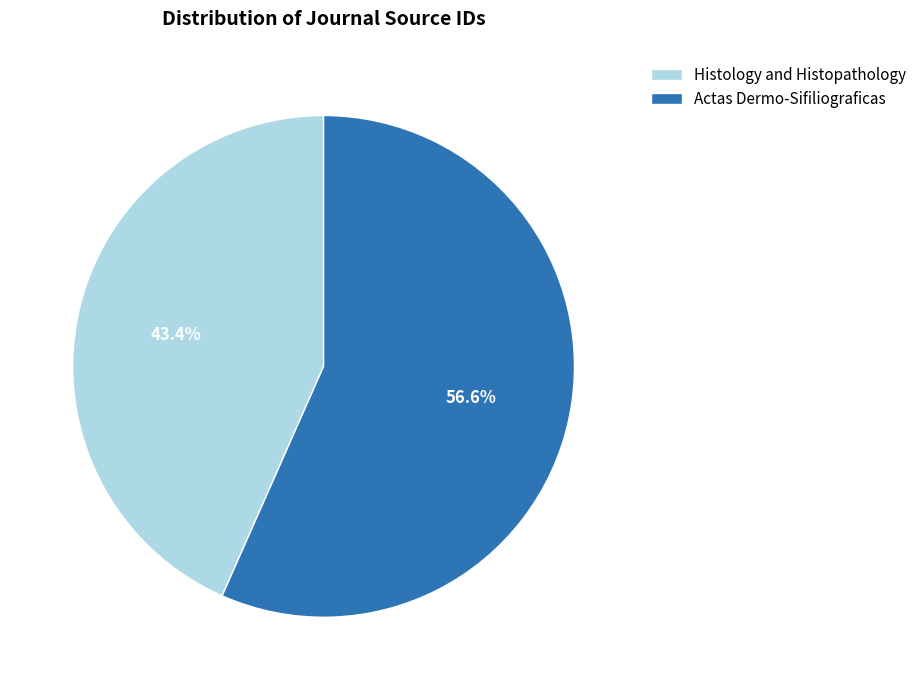

To the nearest percent, what portion does Actas Dermo-Sifiliograficas represent?

57%